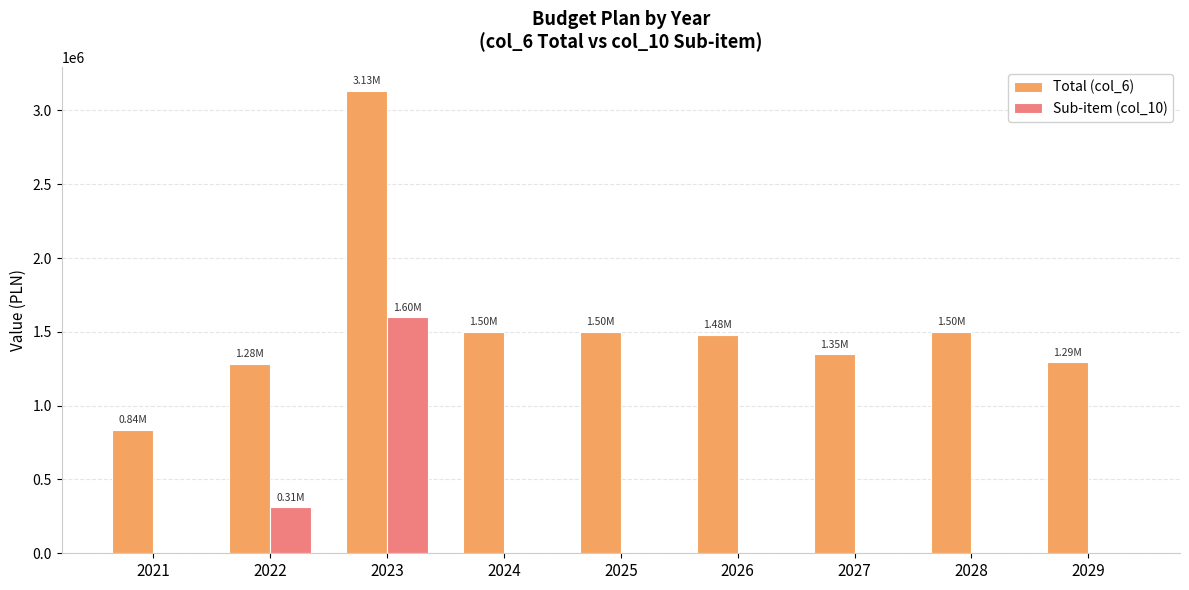

Is the value of Total (col_6) at 2029 greater than the value of Sub-item (col_10) at 2022?

Yes